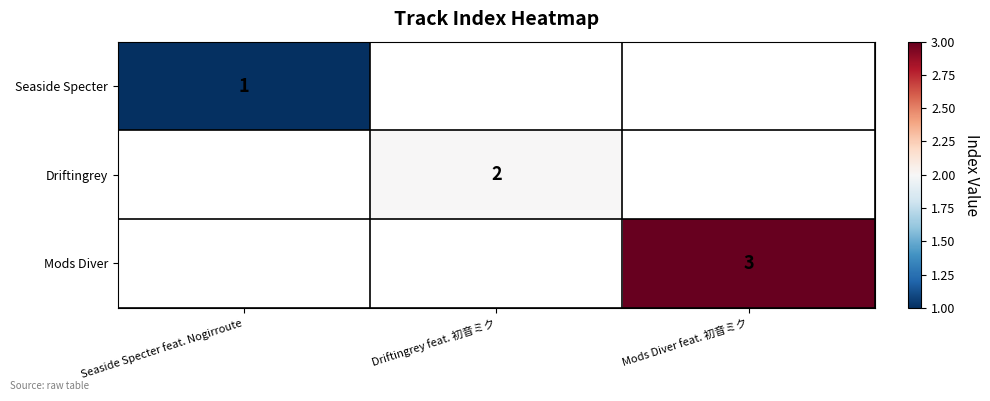

The value of Mods Diver at Mods Diver feat. 初音ミク is 1. True or false?

False